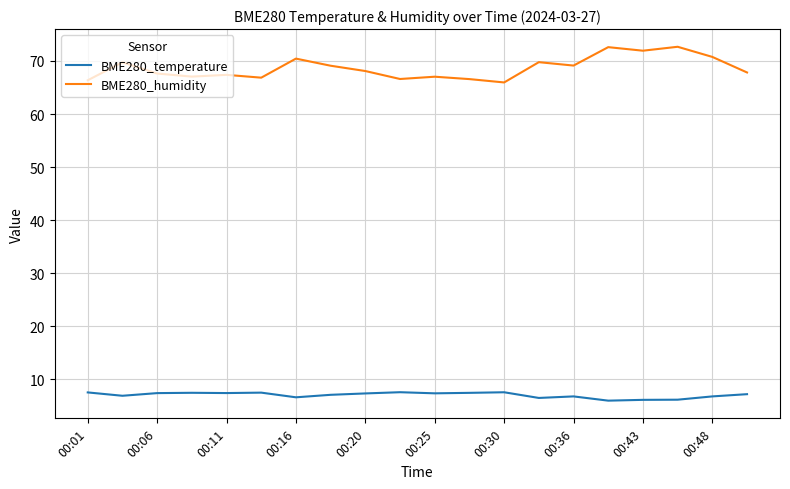

What is the maximum value shown in the chart?

72.7